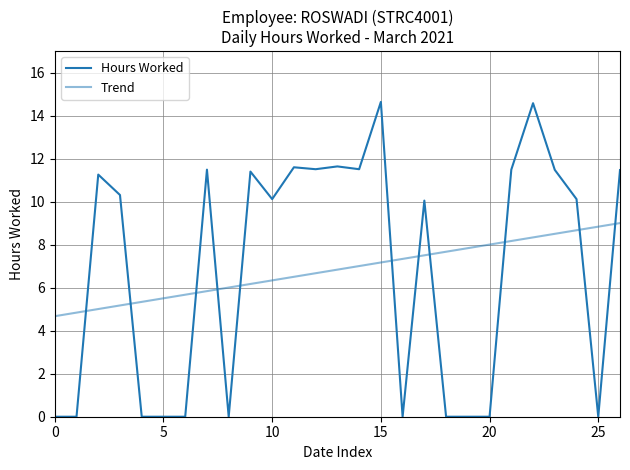

What is the value of the Trend point at the 4th from the left?

5.2